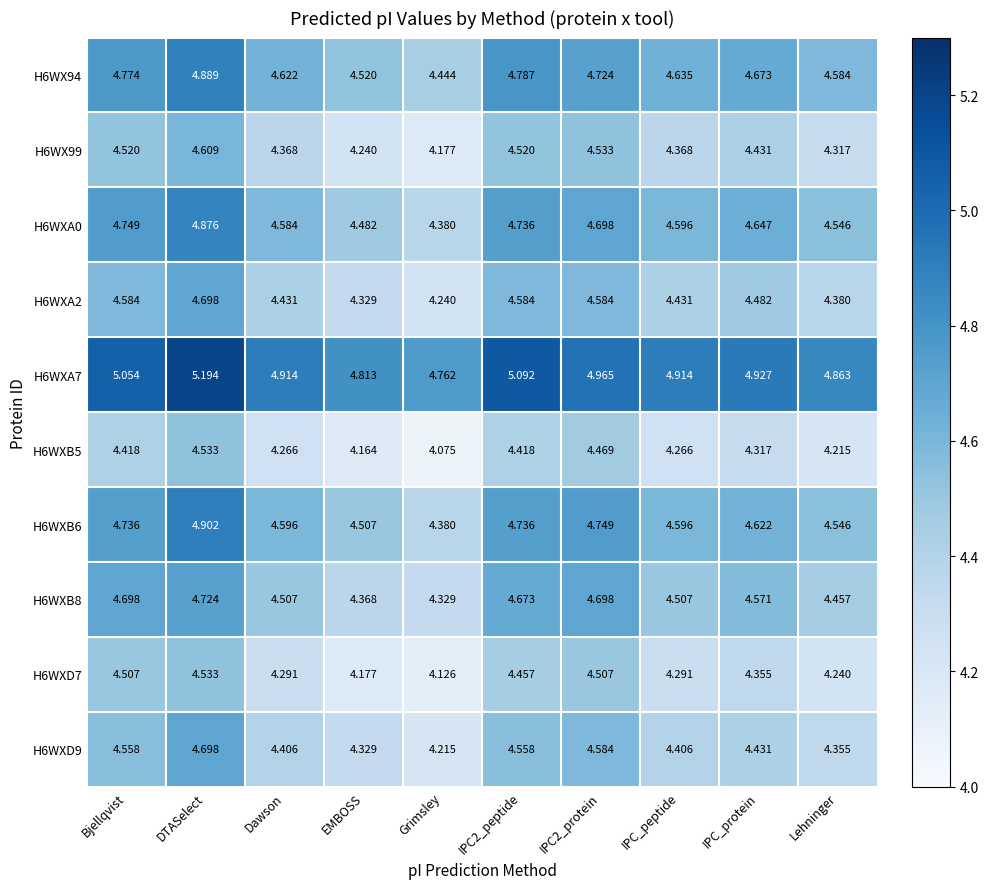

Which category has the lowest value in the H6WXA7 series?

Grimsley